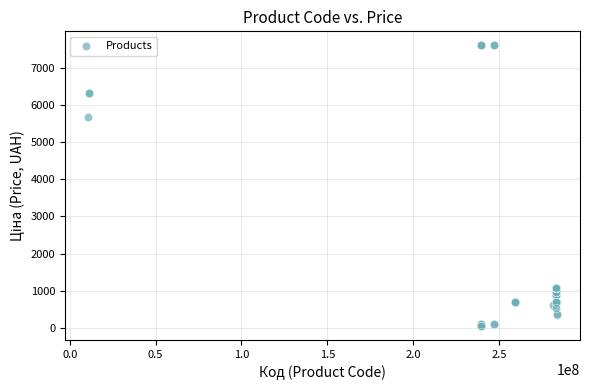

What Y value in the scatter plot is closest to 3826?

5673.8